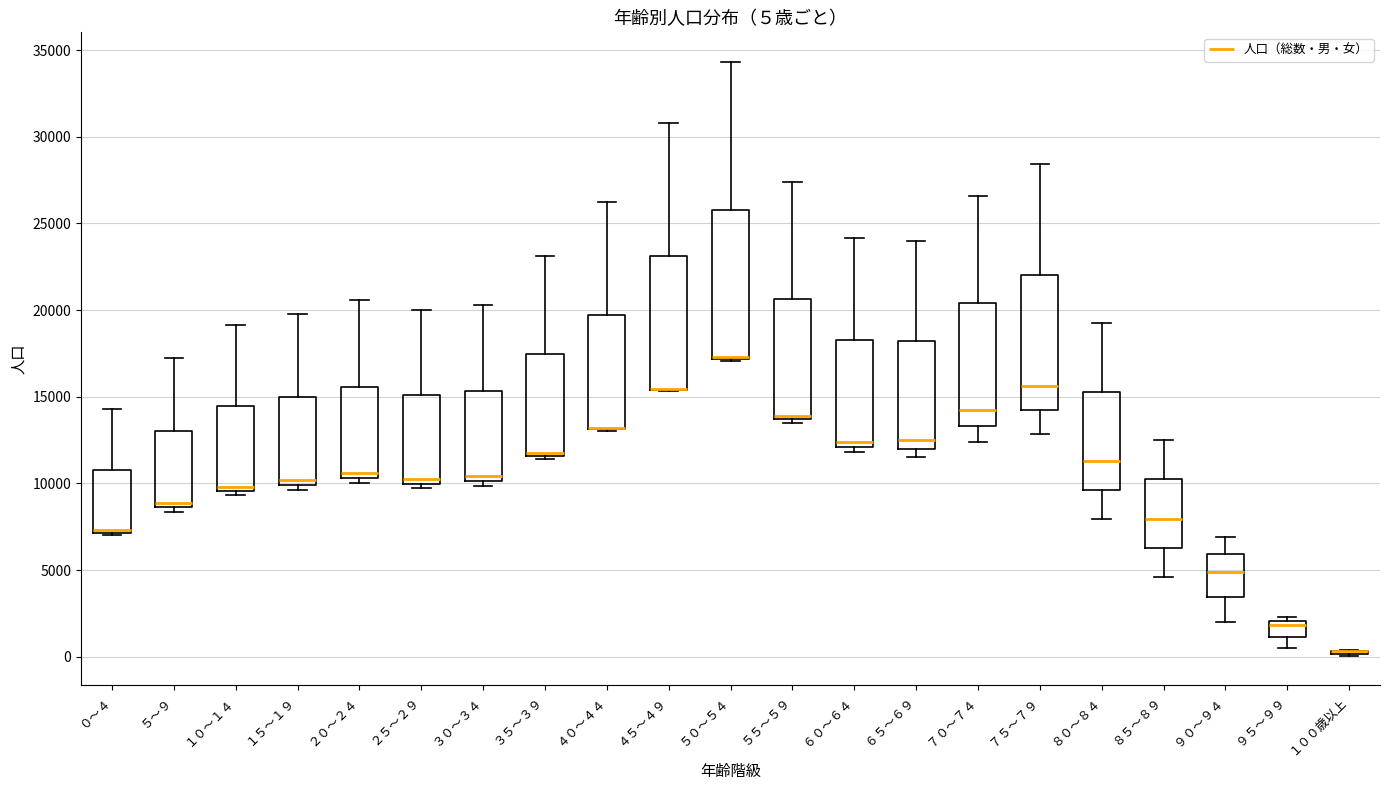

Which box is the tallest, from its lower edge to its upper edge?

５０～５４